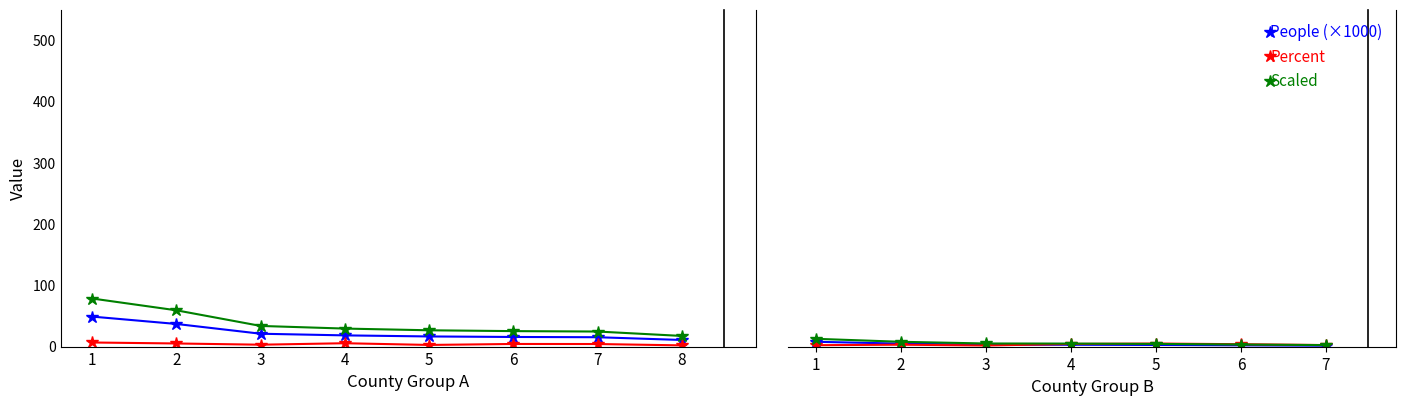

What is the sum of all Value (Percent) values?

24.3